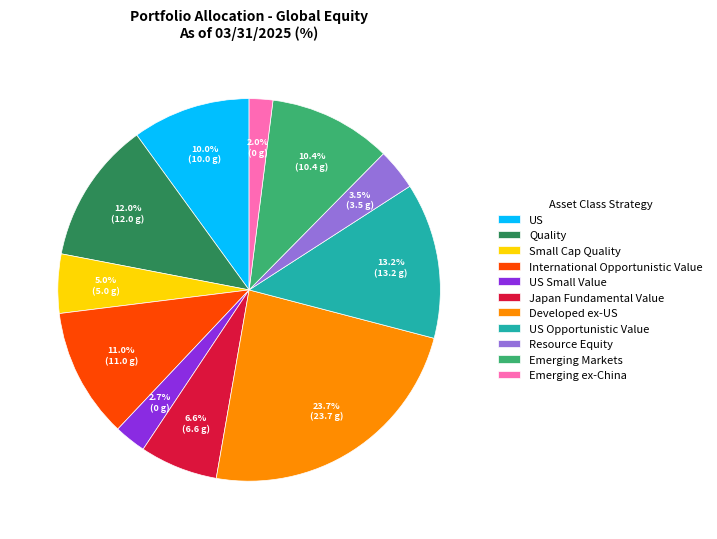

To the nearest percent, what percentage of the pie is US Opportunistic Value?

13%